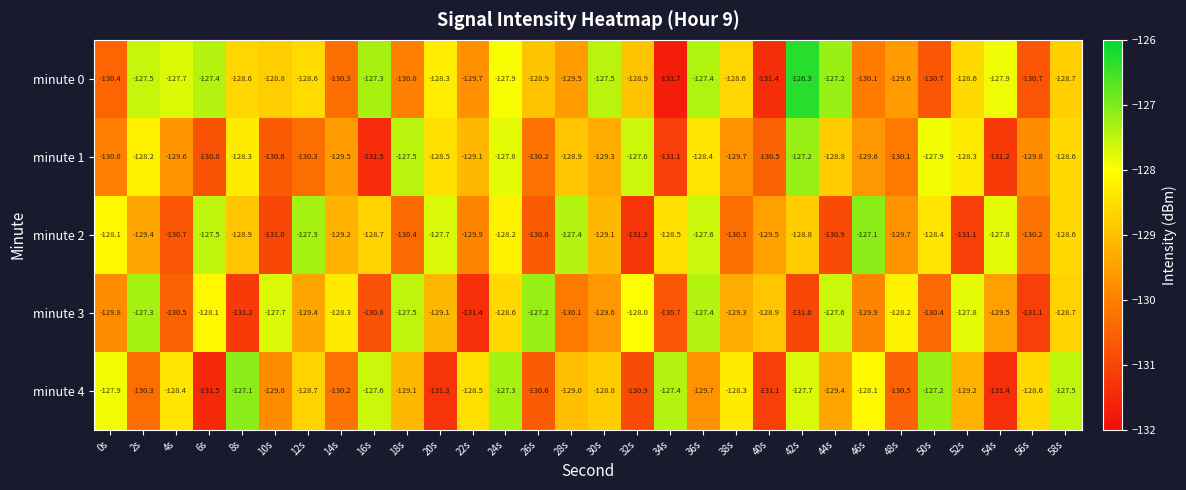

Rank the series at 54s from lowest to highest value.

minute 4, minute 1, minute 3, minute 0, minute 2